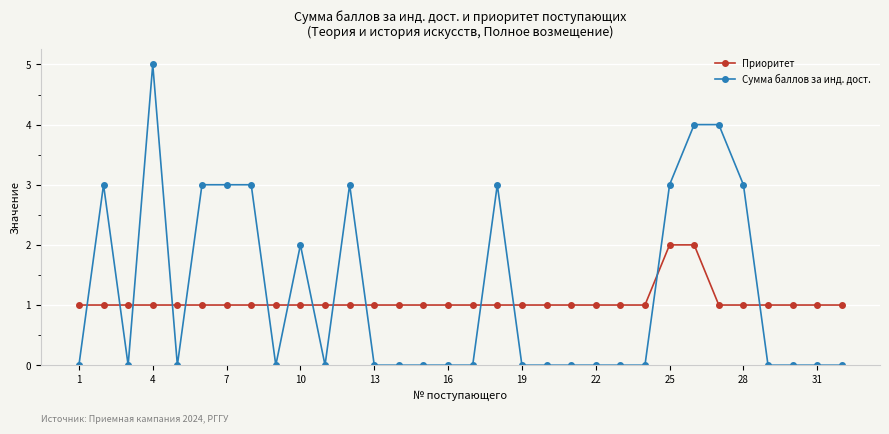

What is the difference between the maximum and minimum values in the Сумма баллов за инд. дост. series?

5